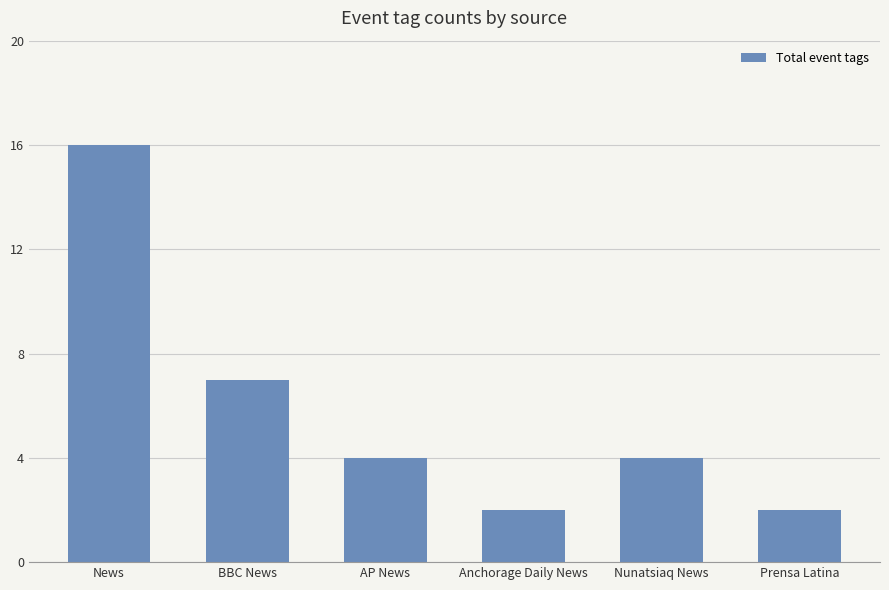

What is the label of the 4th bar from the left?

Anchorage Daily News